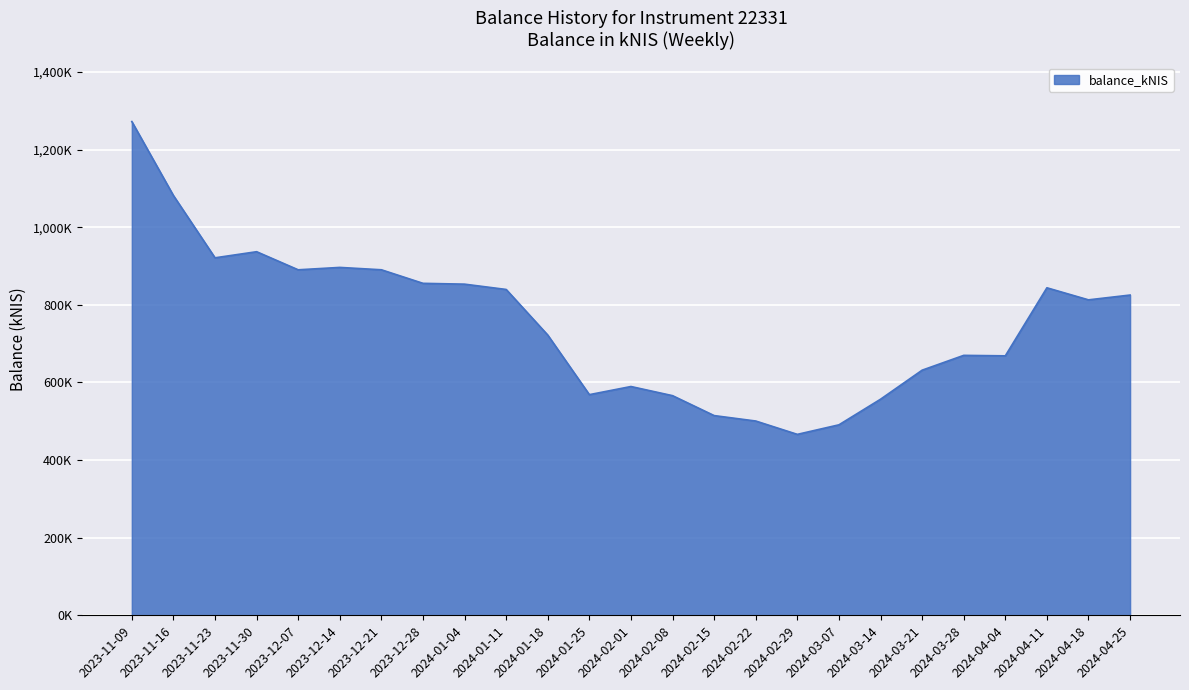

What is the greatest value displayed?

1272105.8